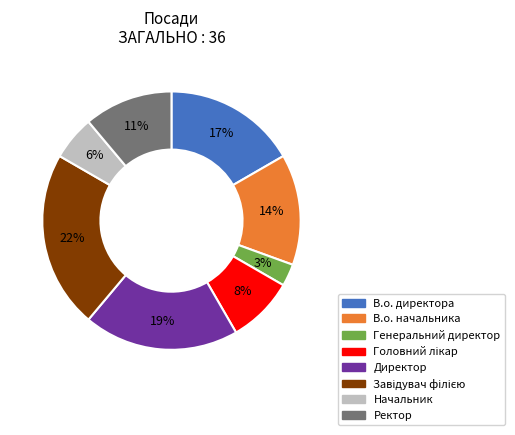

The Начальник slice represents 6% of the pie. True or false?

True